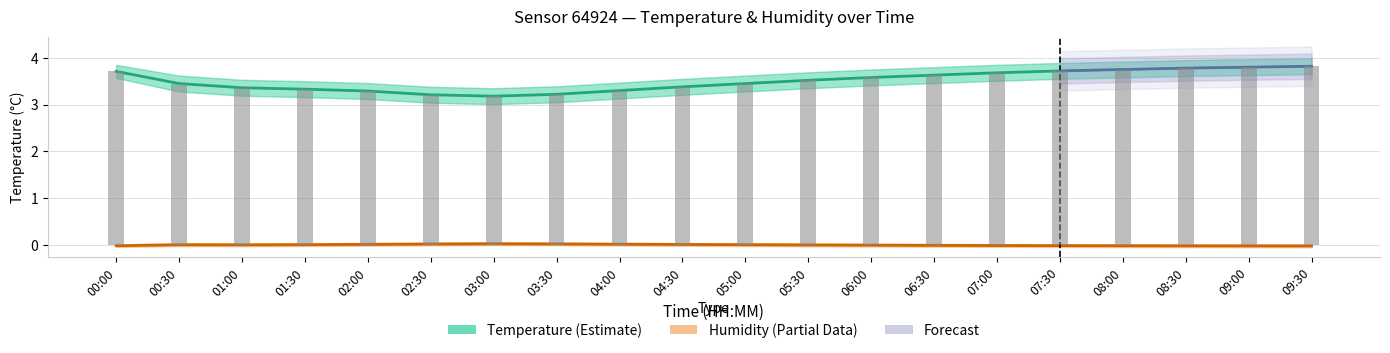

What is the label of the 15th bar from the right?

02:30